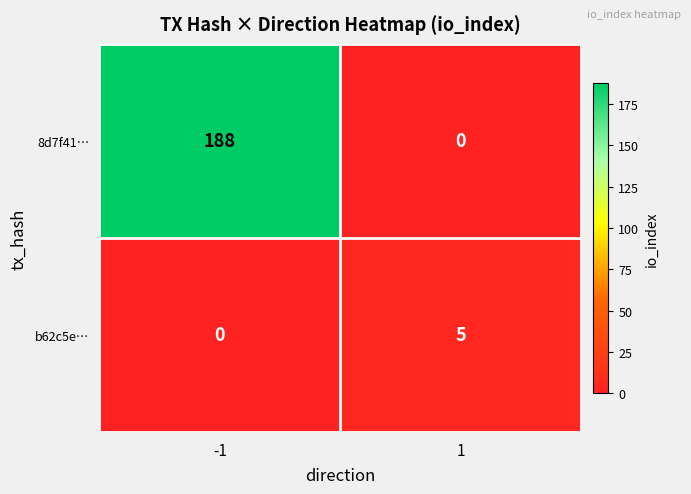

What is the sum of the 8d7f41… values at -1 and 1?

188